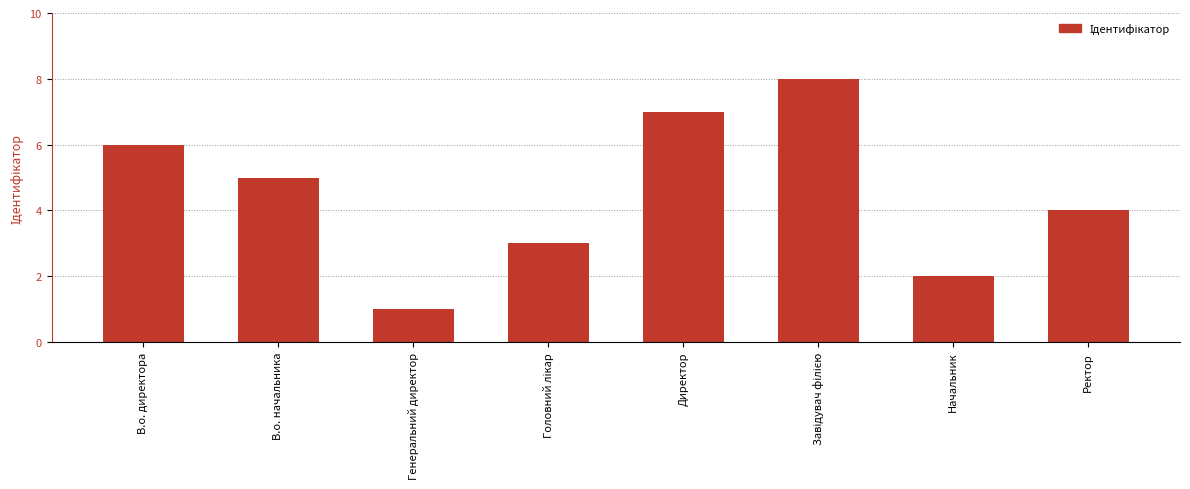

Does the chart contain any negative values?

No